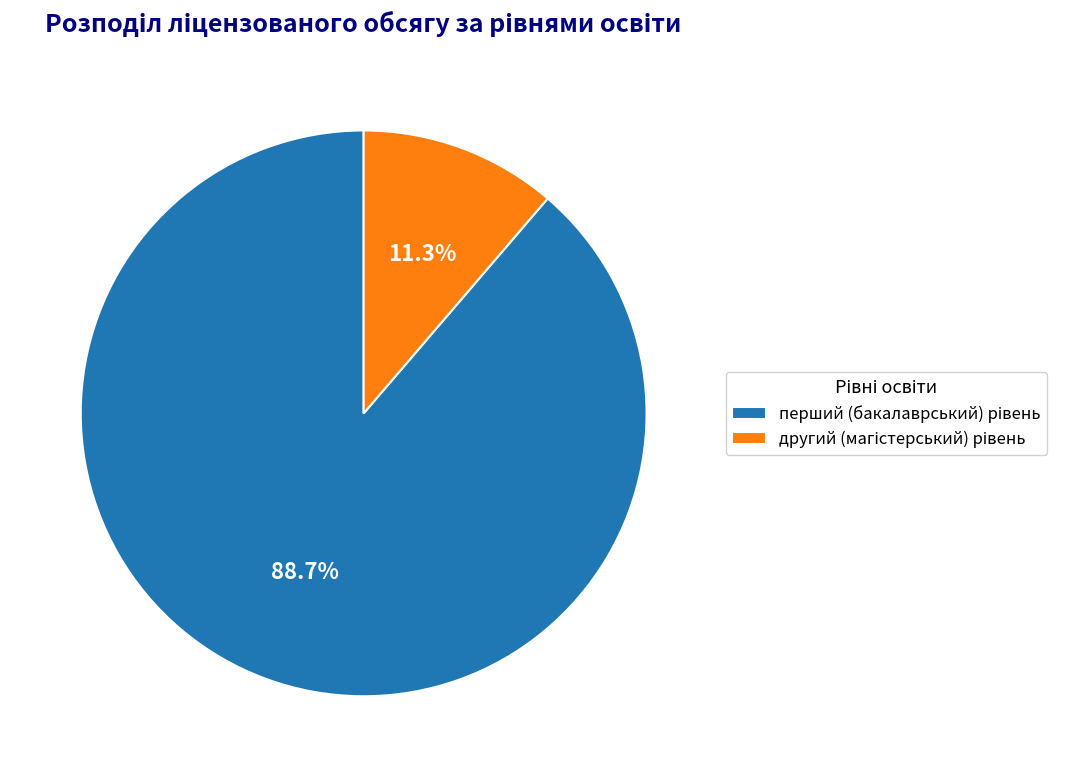

Does any single category account for the majority?

Yes